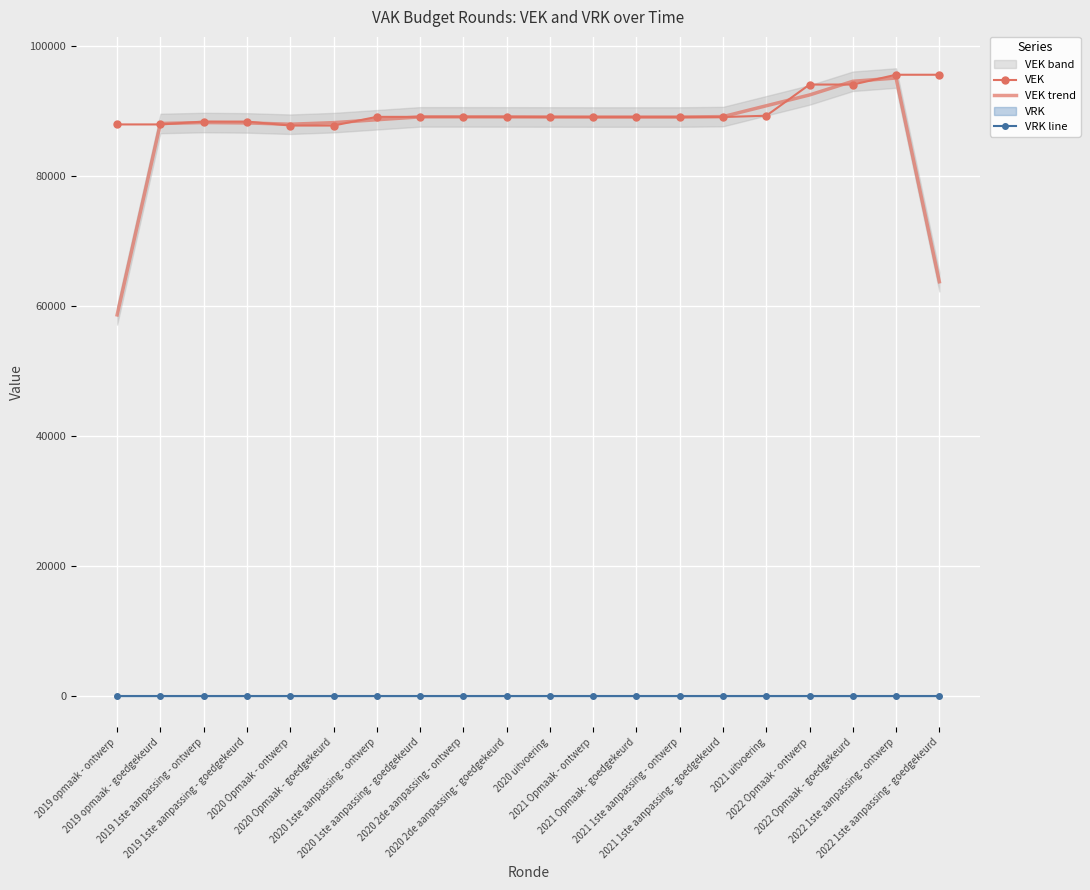

Reading left to right, what are all the values shown in this chart?

VEK: 87861.0	87861.0	88299.0	88299.0	87691.0	87691.0	89025.0	89025.0	89025.0	89025.0	89002.0	89000.0	89000.0	89000.0	89000.0	89199.0	93994.0	93994.0	95502.0	95502.0
VEK trend: 58574.0	88007.0	88153.0	88096.3	87893.7	88135.7	88580.3	89025.0	89025.0	89017.3	89009.0	89000.7	89000.0	89000.0	89066.3	90731.0	92395.7	94496.7	94999.3	63668.0
VRK line: 0.0	0.0	0.0	0.0	0.0	0.0	0.0	0.0	0.0	0.0	0.0	0.0	0.0	0.0	0.0	0.0	0.0	0.0	0.0	0.0